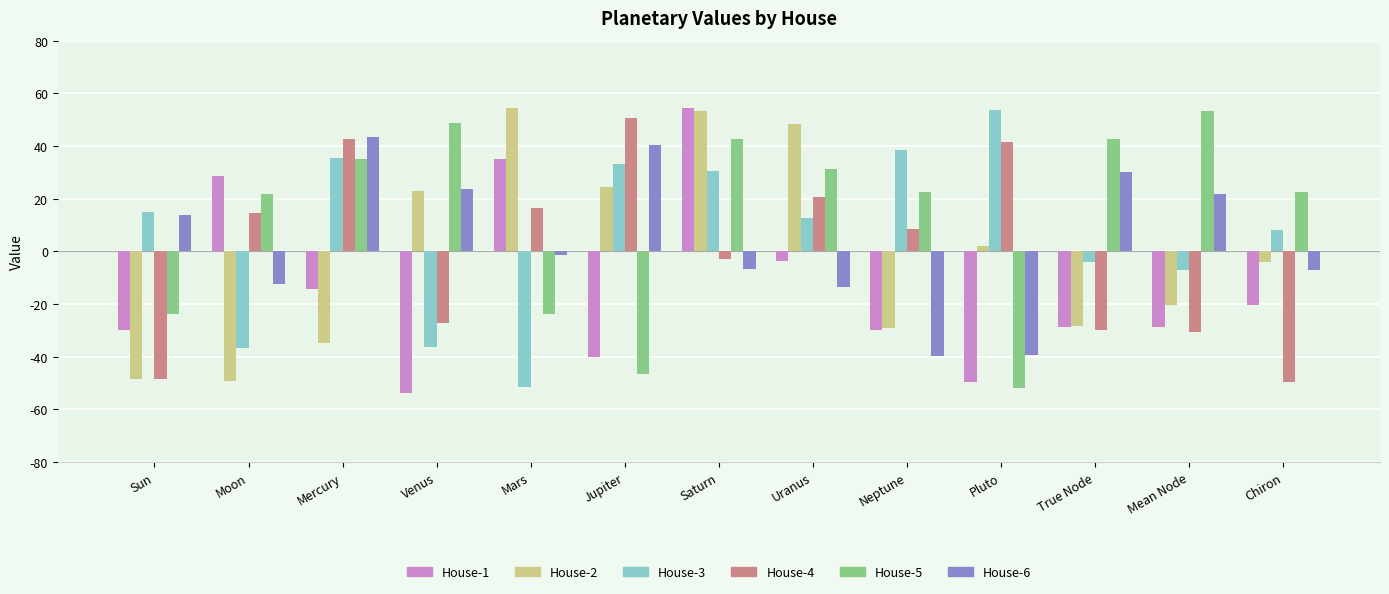

What is the difference between the maximum and minimum values in the House-6 series?

83.3